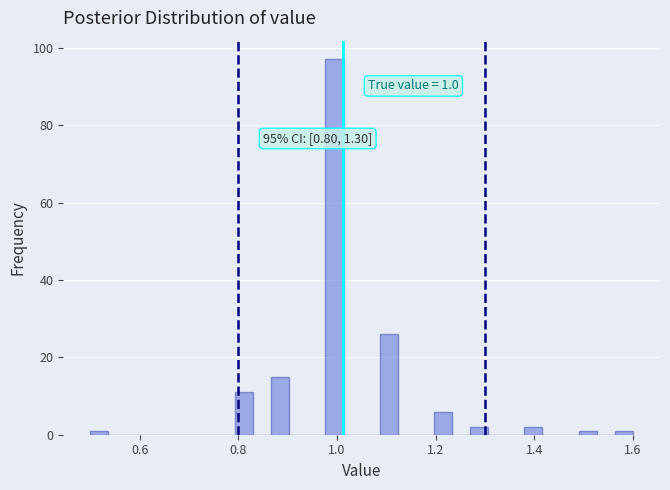

Read against the x-axis, roughly where is the centre of the tallest bar?

1.00